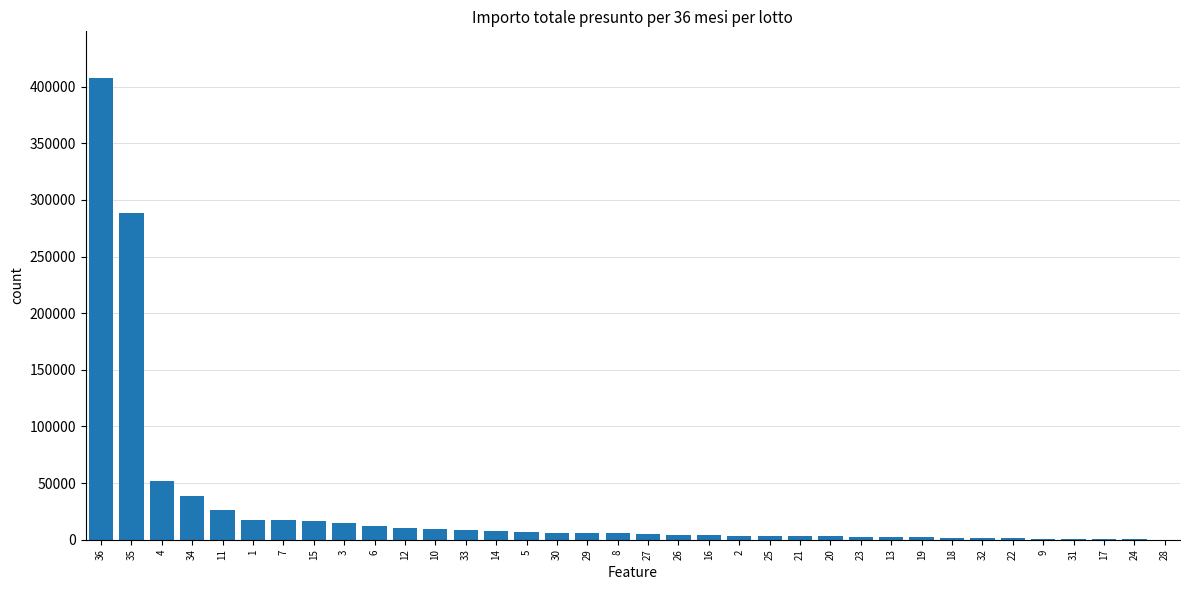

How many categories are shown in the chart?

36